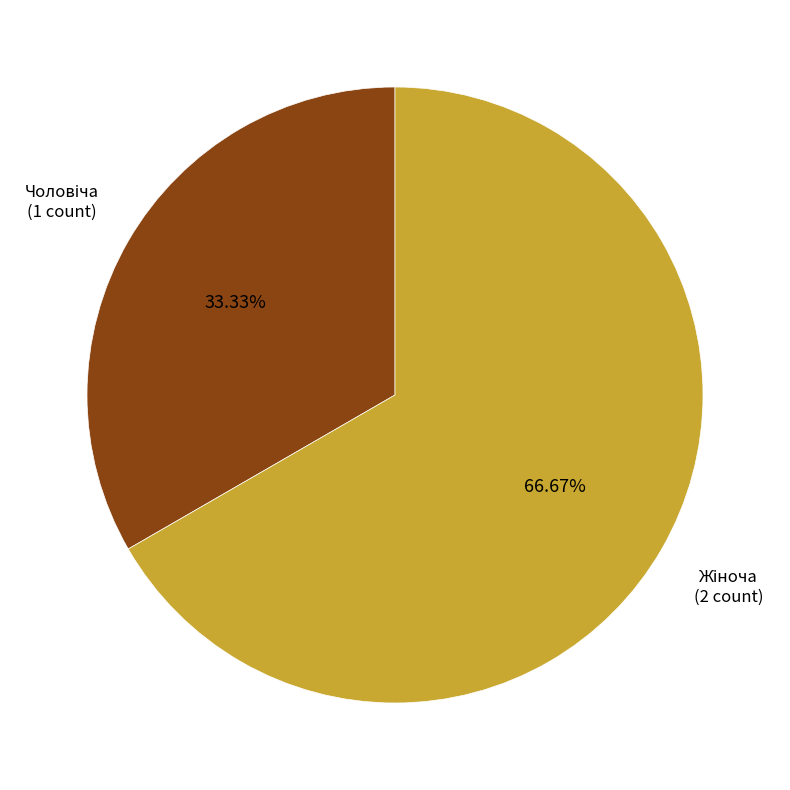

Is there any slice that represents more than half of the pie?

Yes